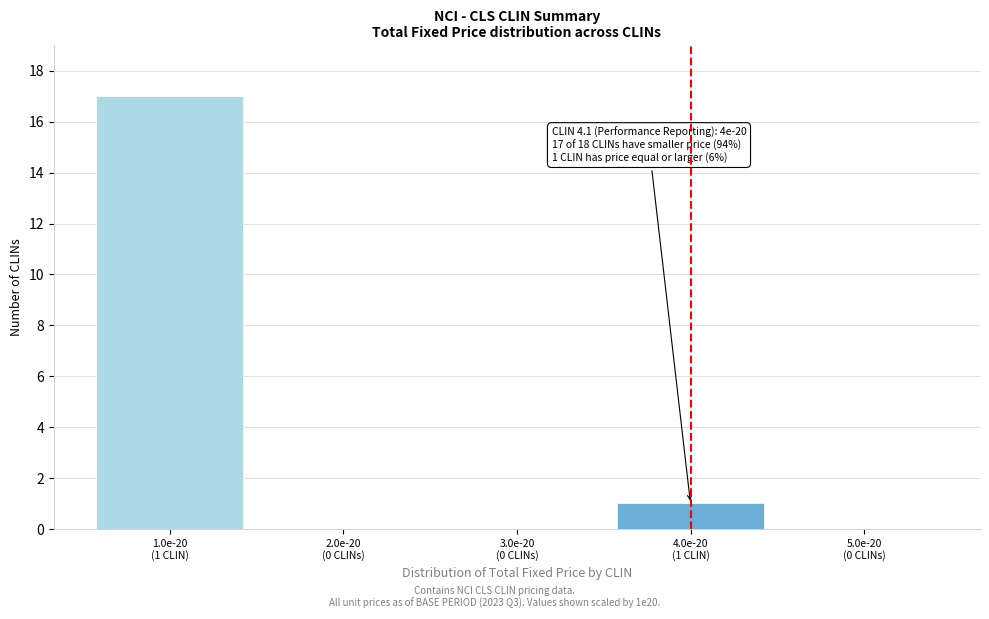

What is the sum of all values?

18